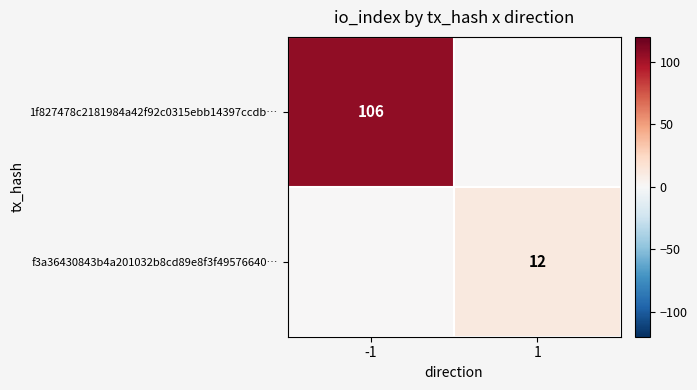

What is the difference between the 1f827478c2181984a42f92c0315ebb14397ccdb… values at -1 and 1?

106